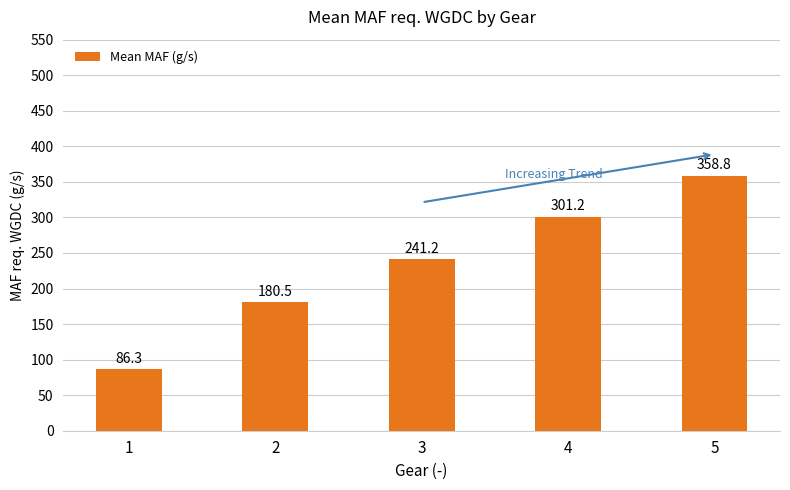

Which has a higher value, 1 or 5?

5